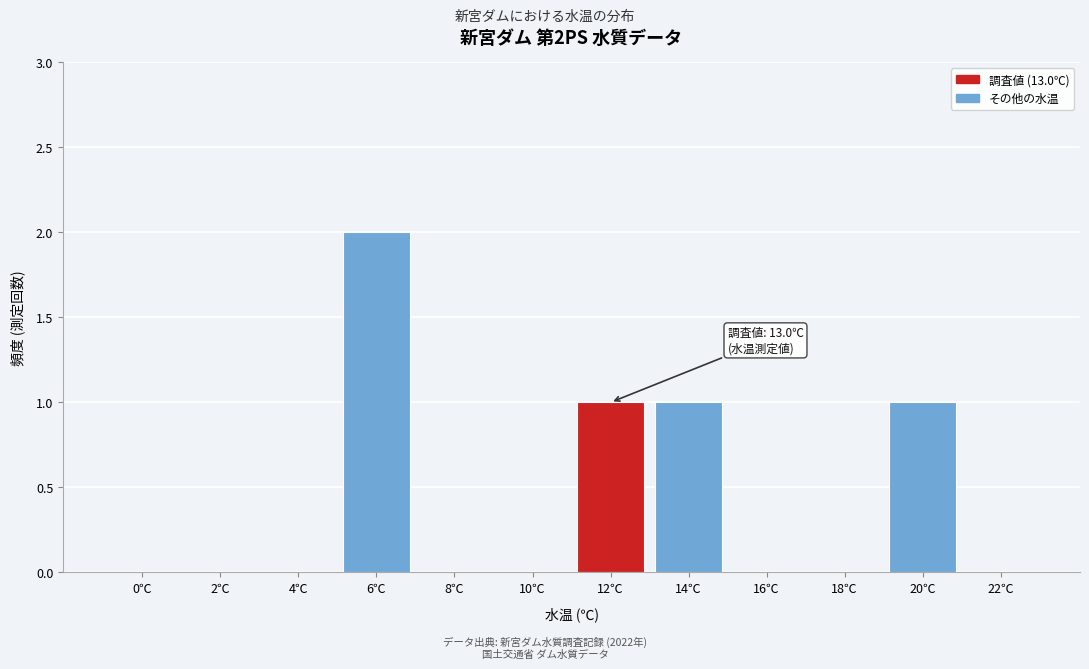

Reading left to right, extract all data points from this chart.

0℃=0	2℃=0	4℃=0	6℃=2	8℃=0	10℃=0	12℃=1	14℃=1	16℃=0	18℃=0	20℃=1	22℃=0